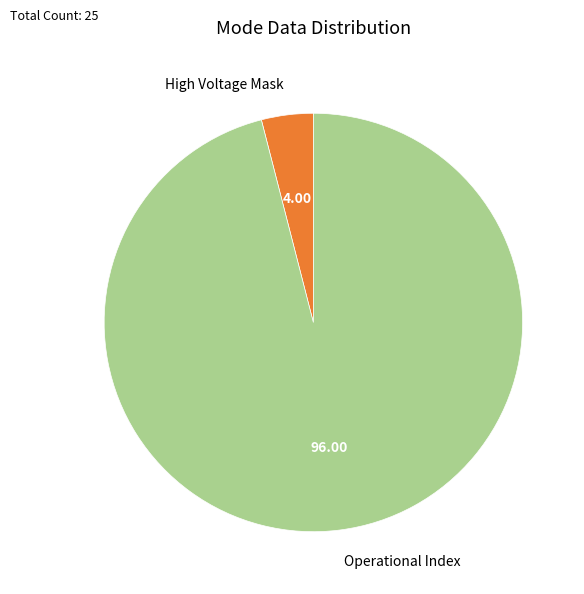

Combined, do High Voltage Mask and Operational Index account for over 50%?

Yes